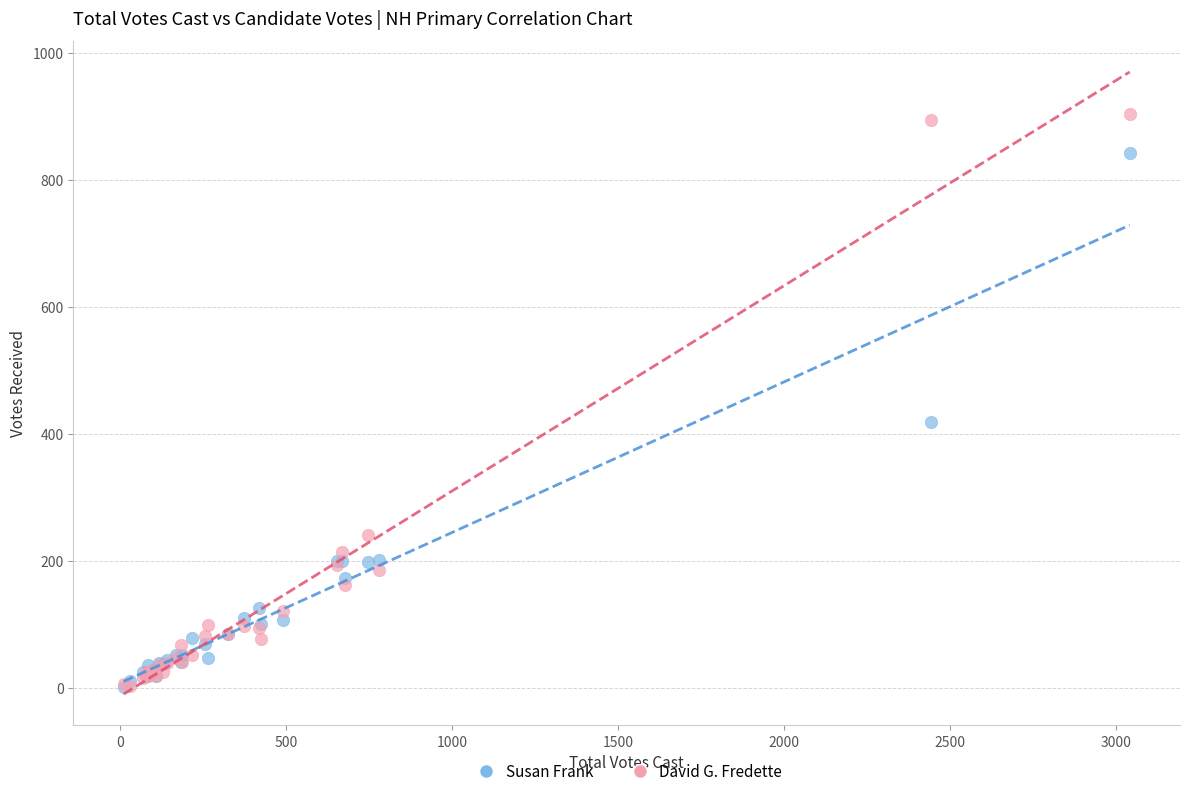

Across all series, what Y value is closest to 452?

419